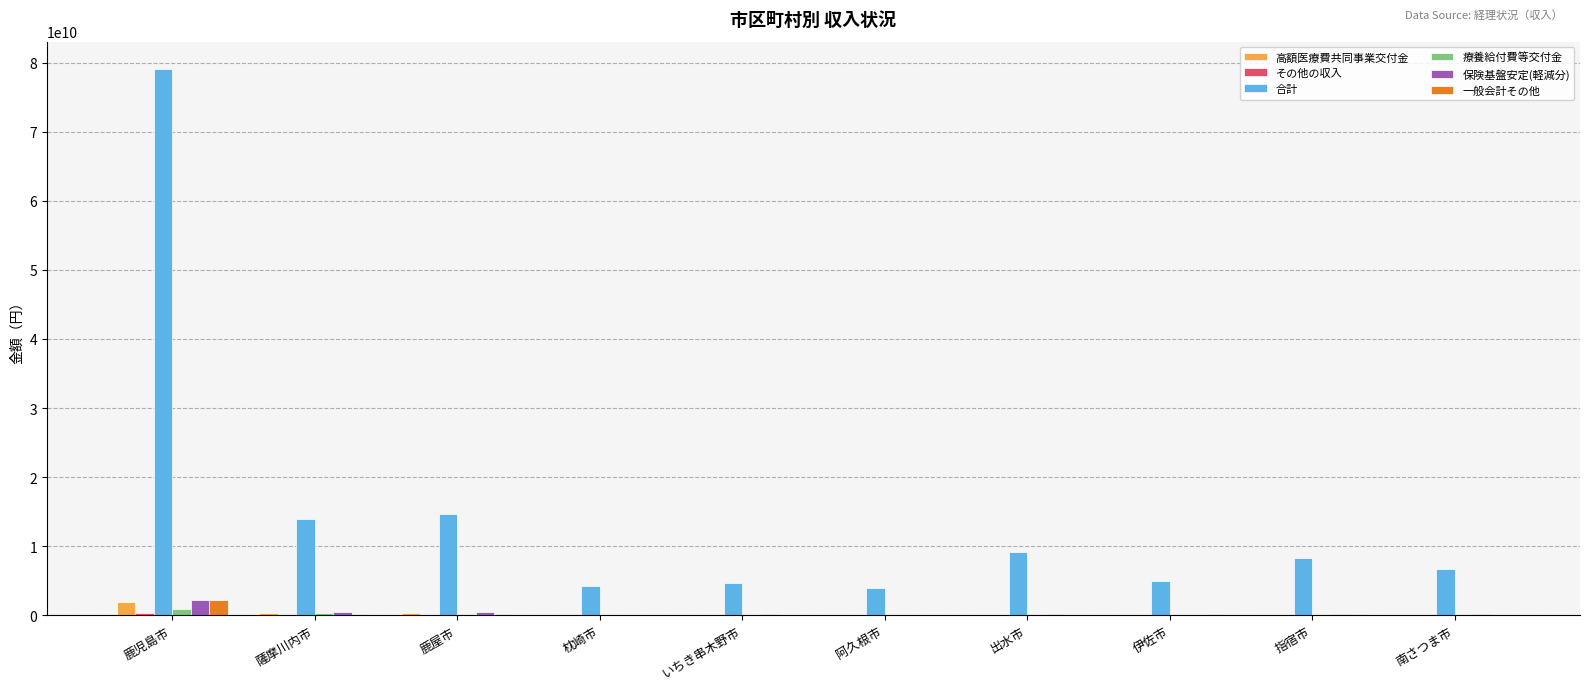

How many series are shown in this chart?

6